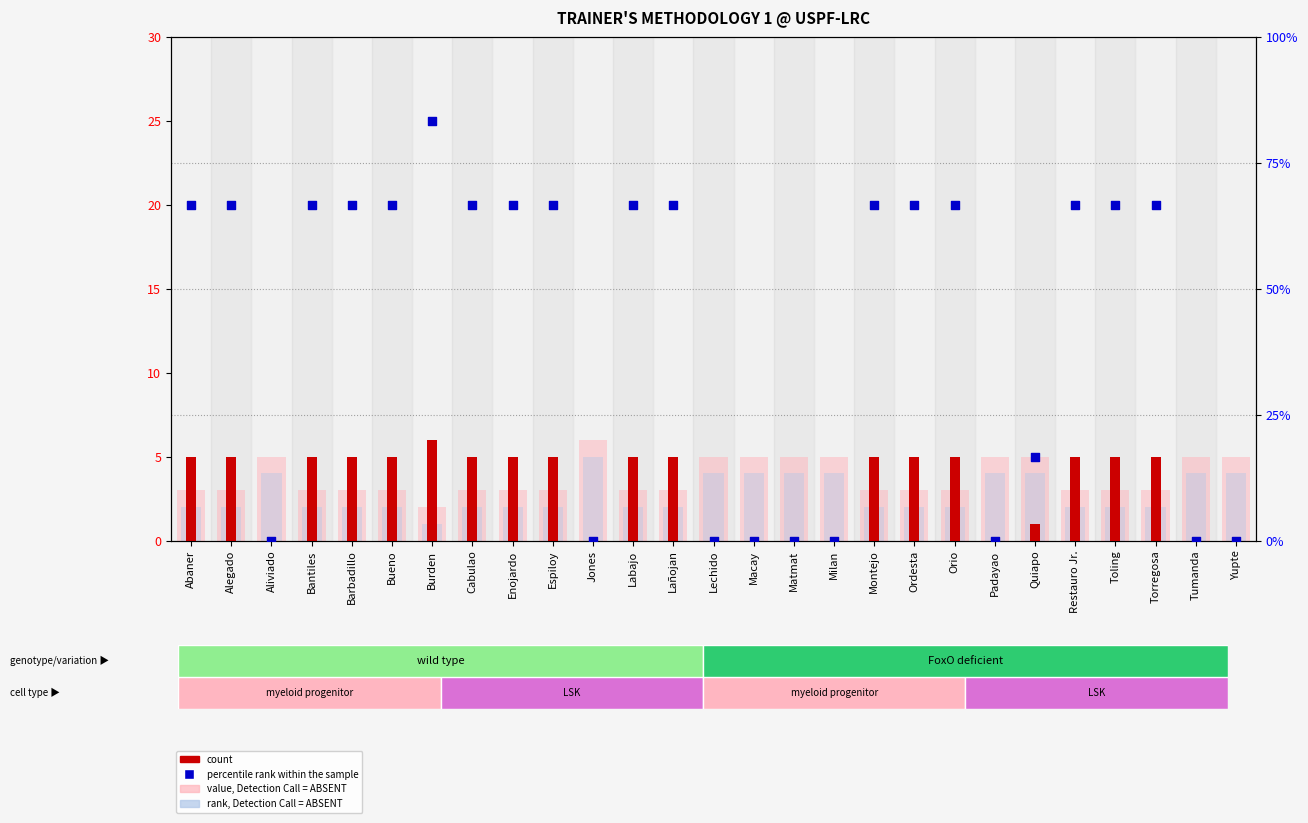

What is the total value across all series at Labajo?

76.7